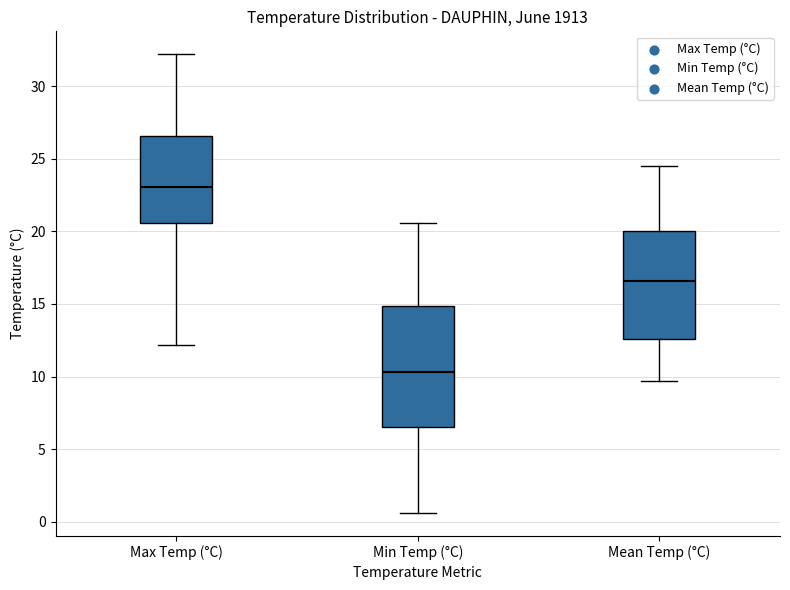

Which box is the tallest, from its lower edge to its upper edge?

Min Temp (°C)